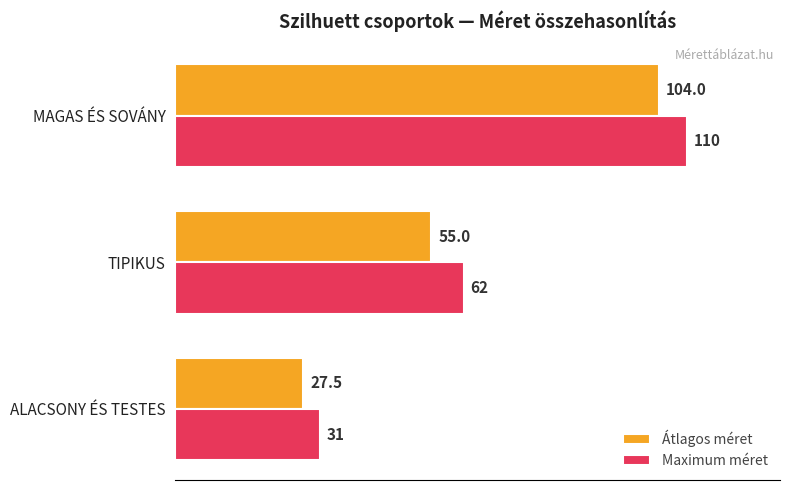

Rank the series by their maximum value, from lowest to highest.

Átlagos méret, Maximum méret